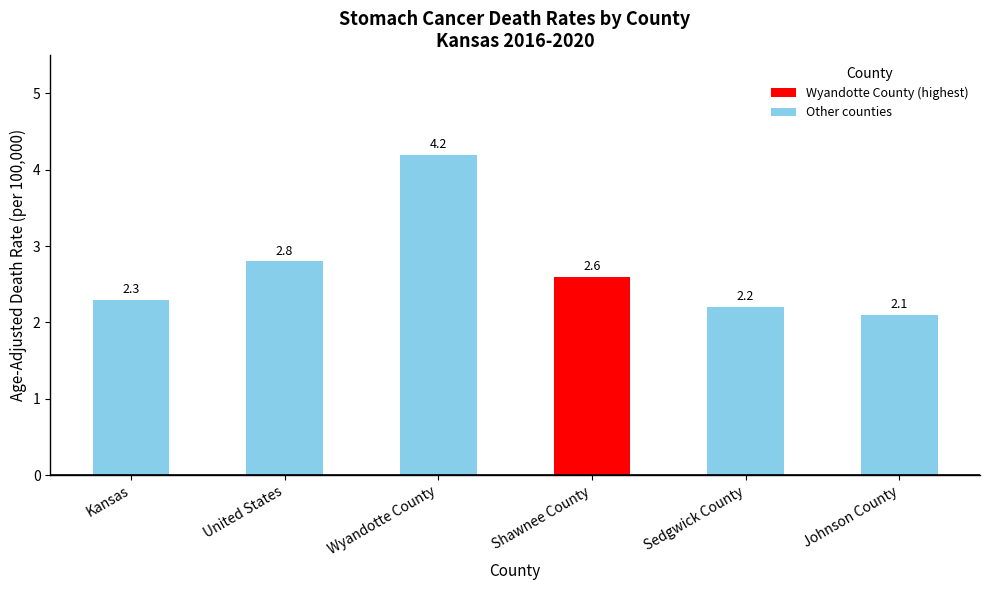

What is the ratio of the value at Kansas to the value at Shawnee County?

0.9